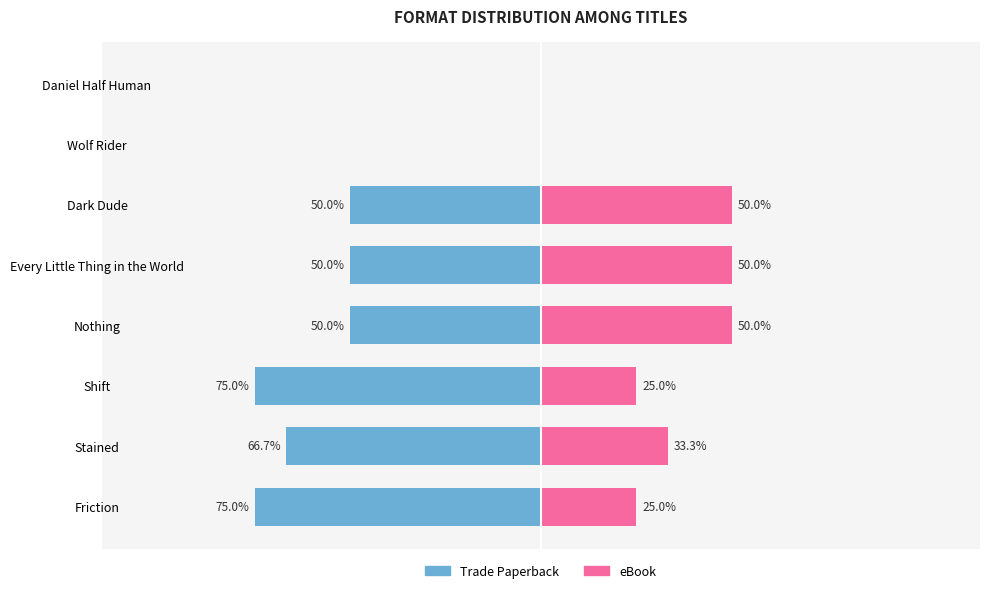

How many bars are there in each group?

2